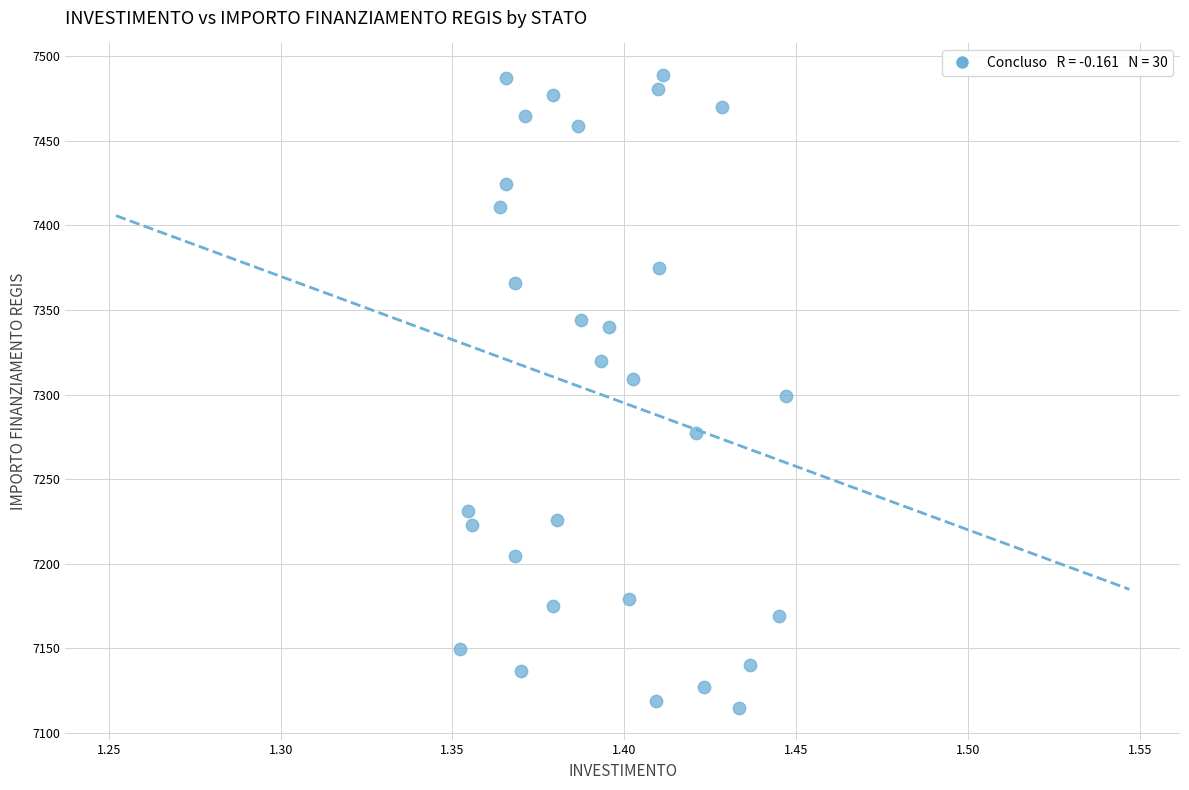

What is the range of Y values (max minus min)?

374.1